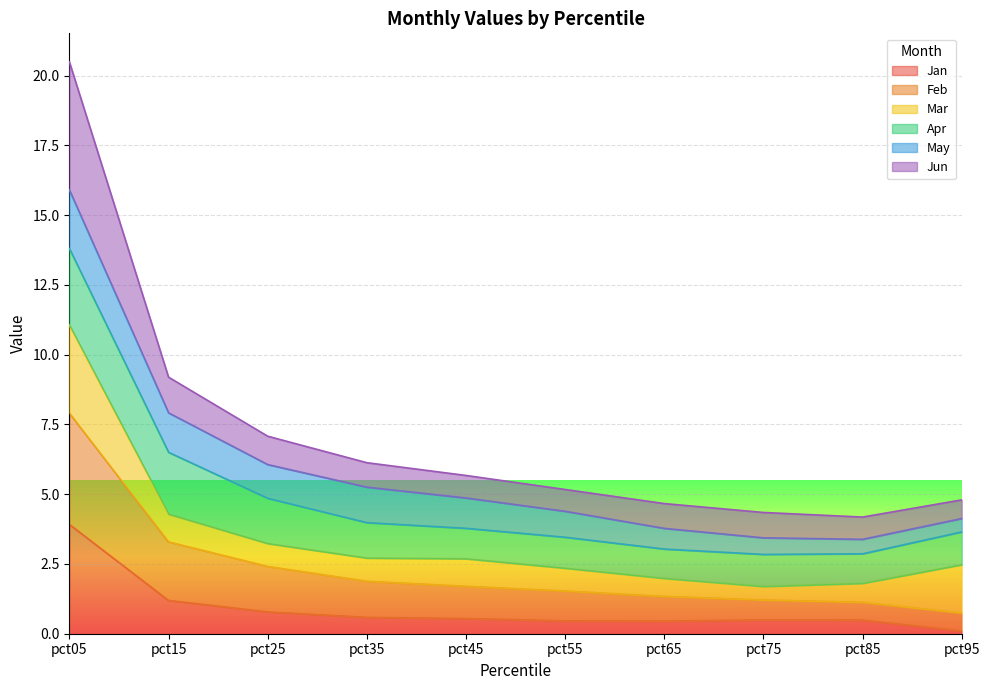

The Jan series shows 0.5 at pct45. True or false?

True